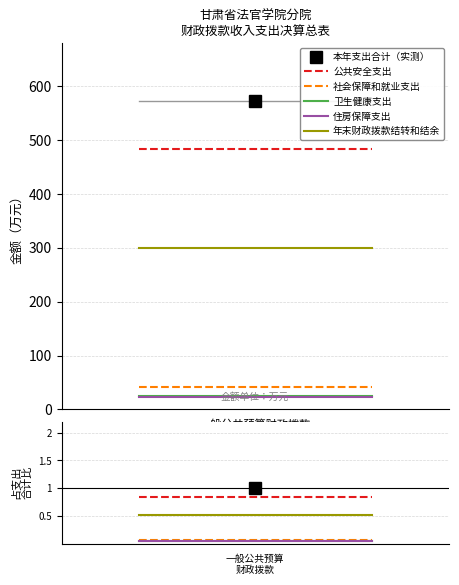

Is the value of 卫生健康支出 at 一般公共预算财政拨款 greater than the value of 社会保障和就业支出 at 1?

No